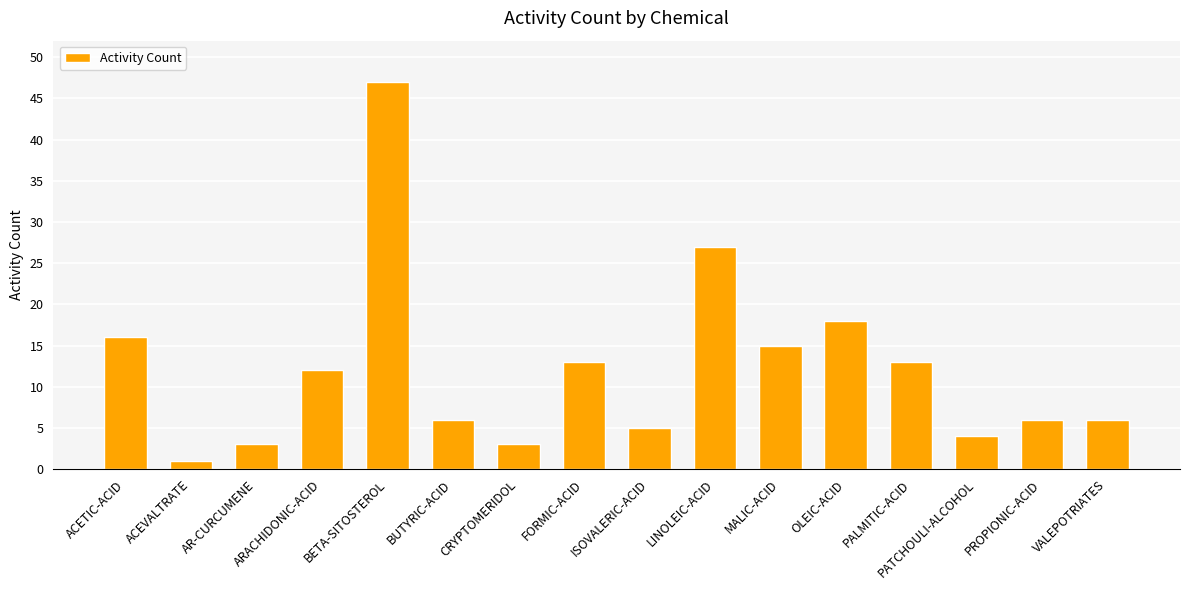

What position from the right is CRYPTOMERIDOL?

10